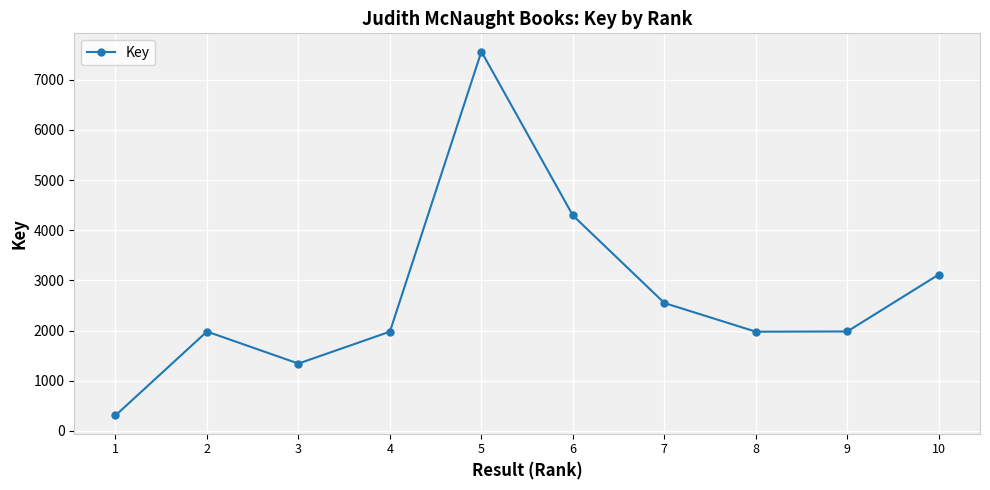

Which category has the lowest value across all series?

1